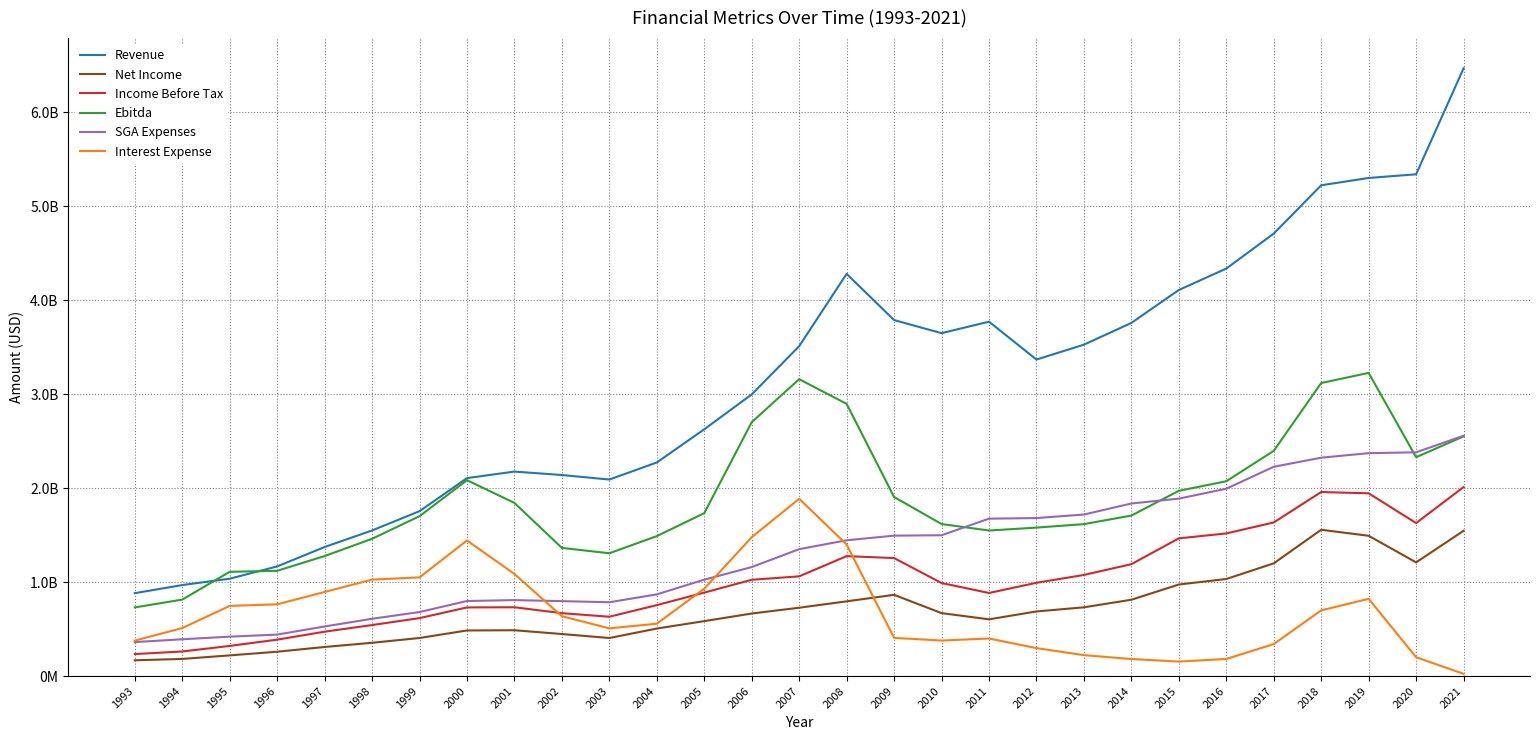

What are all the series names shown in the legend?

Revenue, Net Income, Income Before Tax, Ebitda, SGA Expenses, Interest Expense